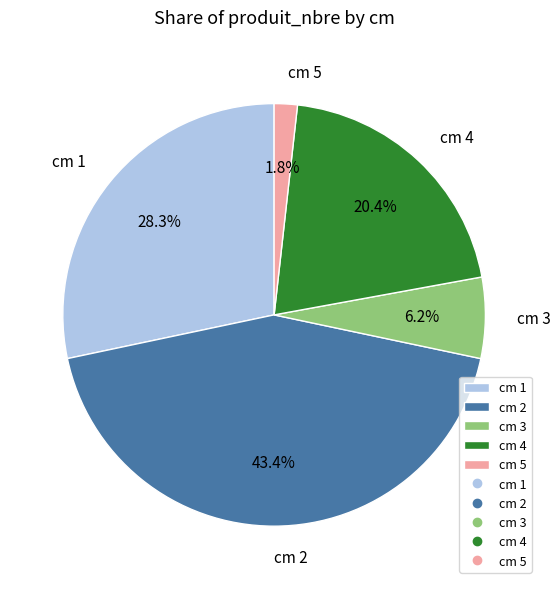

What is the ratio of the value at cm 4 to the value at cm 2?

0.5